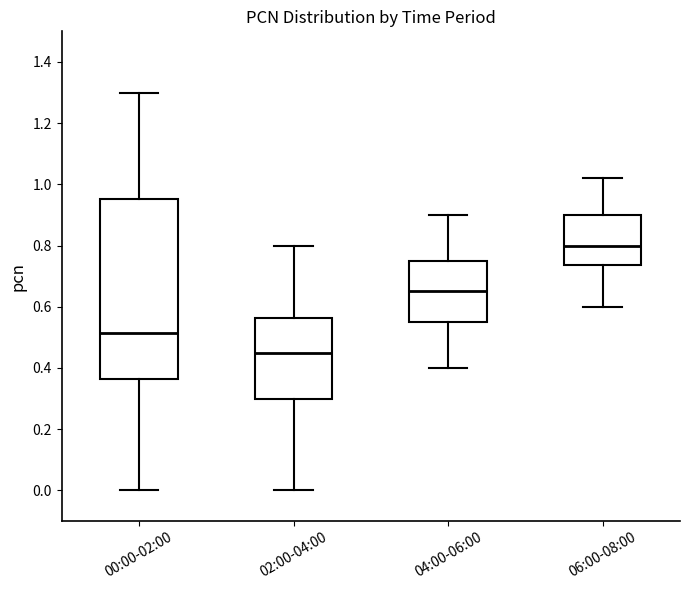

Which box is the tallest, from its lower edge to its upper edge?

00:00-02:00